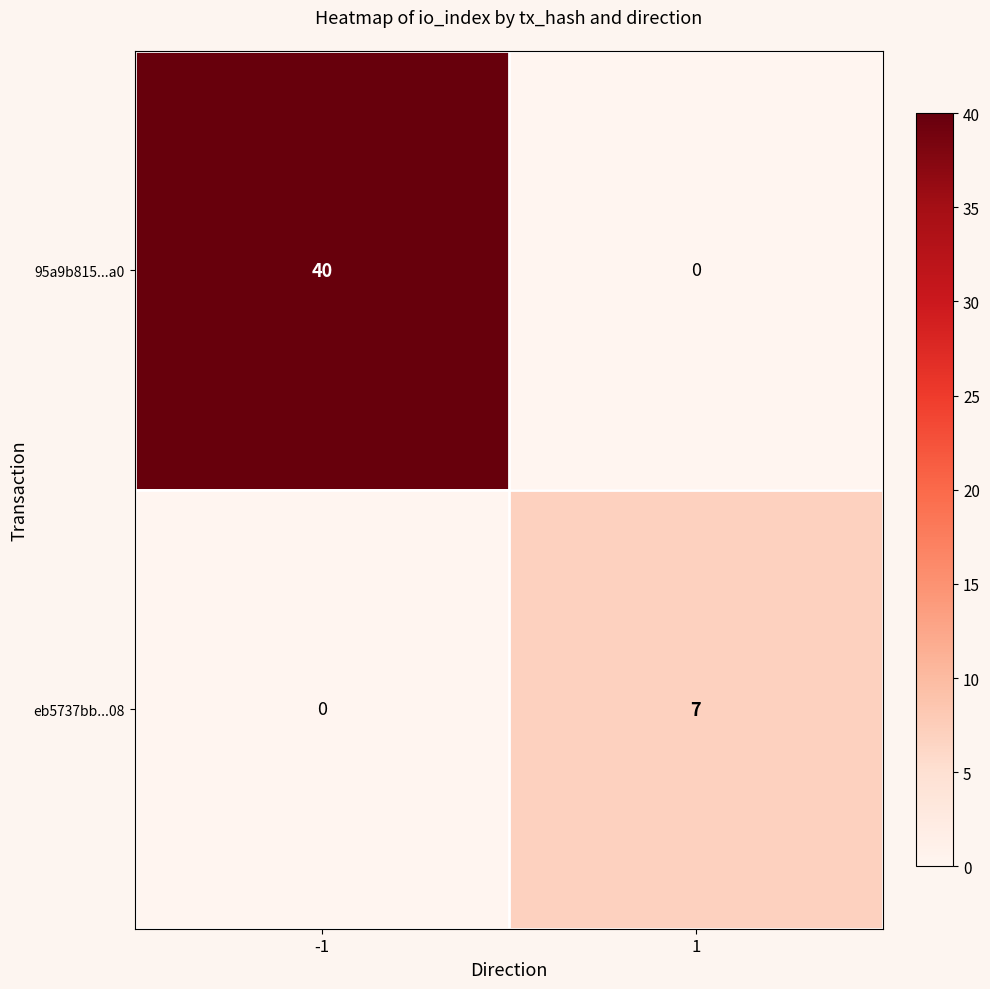

Which series has the widest spread of values?

95a9b815...a0